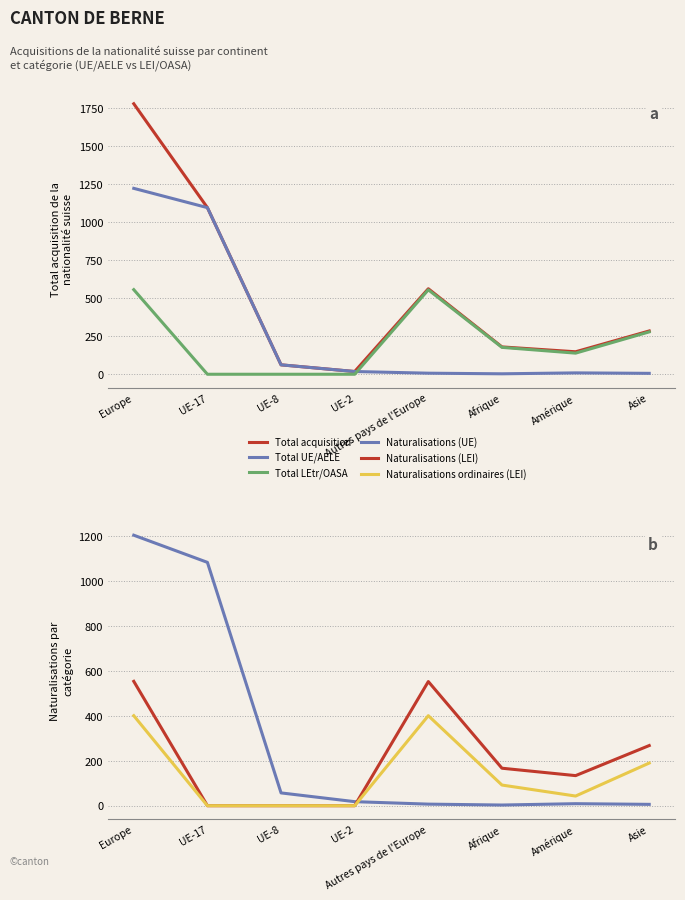

Reading right to left, transcribe all the data shown in this chart.

Total acquisition: Asie=285	Amérique=148	Afrique=180	Autres pays de l'Europe=563	UE-2=18	UE-8=62	UE-17=1097	Europe=1781
Total UE/AELE: Asie=6	Amérique=9	Afrique=3	Autres pays de l'Europe=7	UE-2=18	UE-8=62	UE-17=1097	Europe=1224
Total LEtr/OASA: Asie=279	Amérique=139	Afrique=177	Autres pays de l'Europe=556	UE-2=0	UE-8=0	UE-17=0	Europe=557
Naturalisations (UE): Asie=6	Amérique=9	Afrique=3	Autres pays de l'Europe=7	UE-2=18	UE-8=57	UE-17=1084	Europe=1205
Naturalisations (LEI): Asie=268	Amérique=134	Afrique=167	Autres pays de l'Europe=553	UE-2=0	UE-8=0	UE-17=0	Europe=554
Naturalisations ordinaires (LEI): Asie=190	Amérique=43	Afrique=92	Autres pays de l'Europe=401	UE-2=0	UE-8=0	UE-17=0	Europe=401